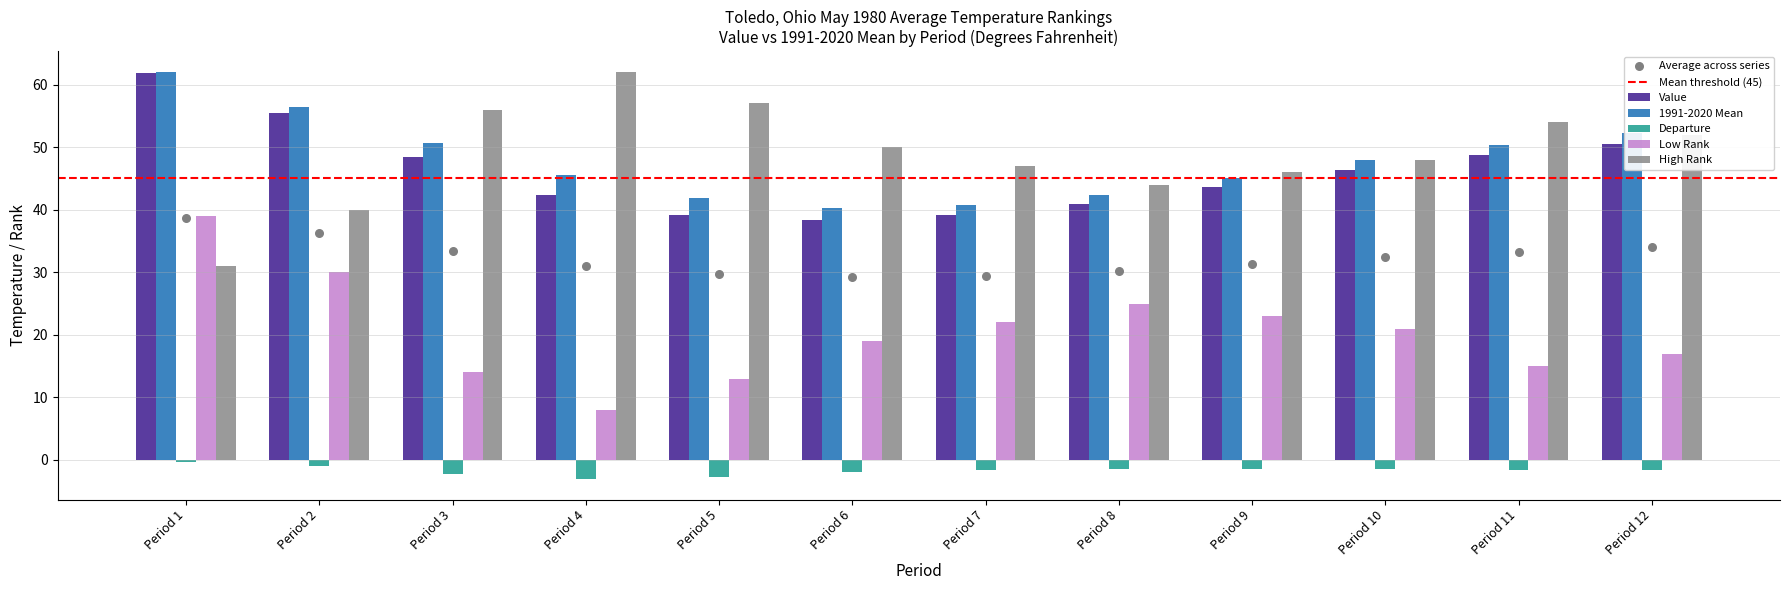

What are all the series names shown in the legend?

Value, 1991-2020 Mean, Departure, Low Rank, High Rank